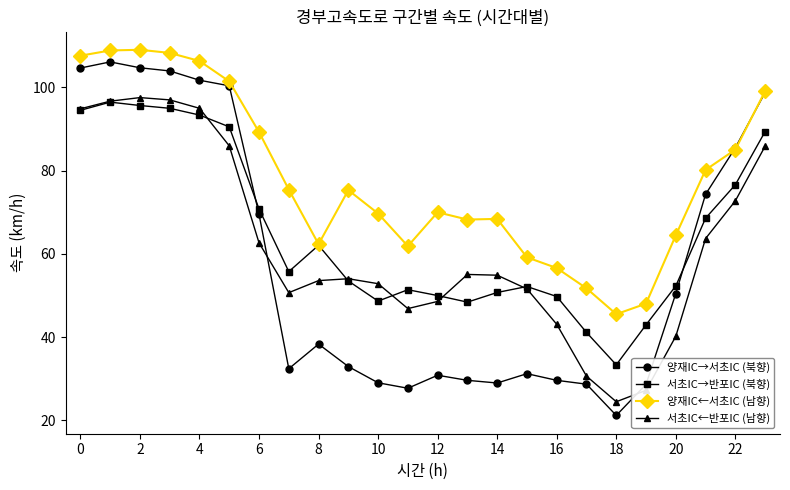

What is the value of the 양재IC→서초IC (북향) point at the 8th from the left?

32.4